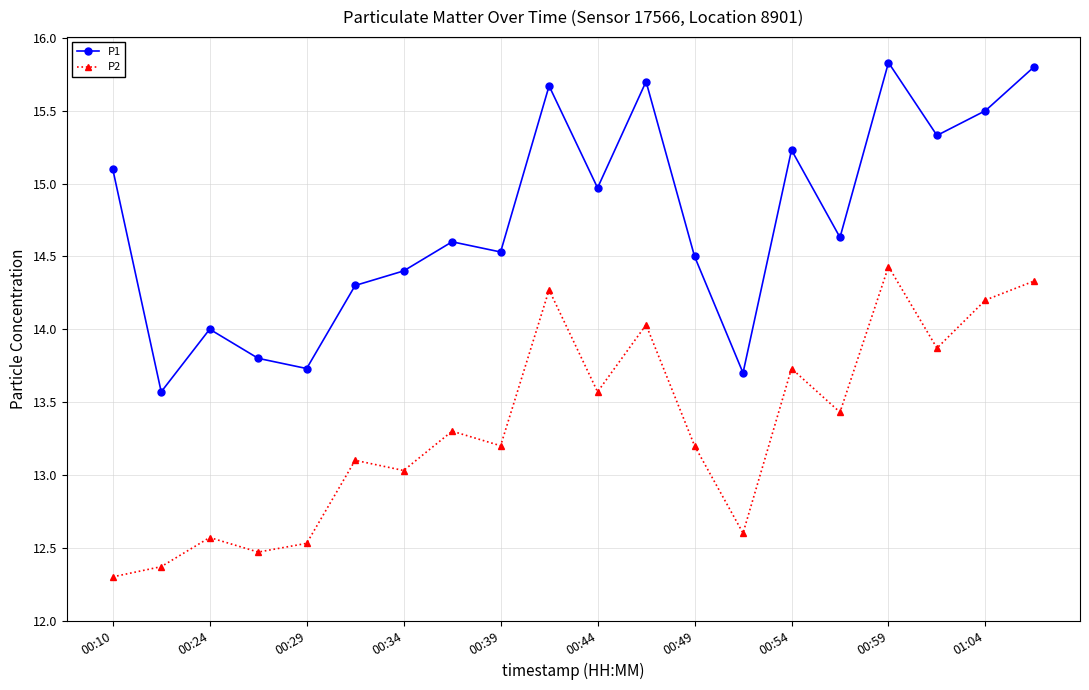

Does the chart display data point markers on the line(s)?

Yes